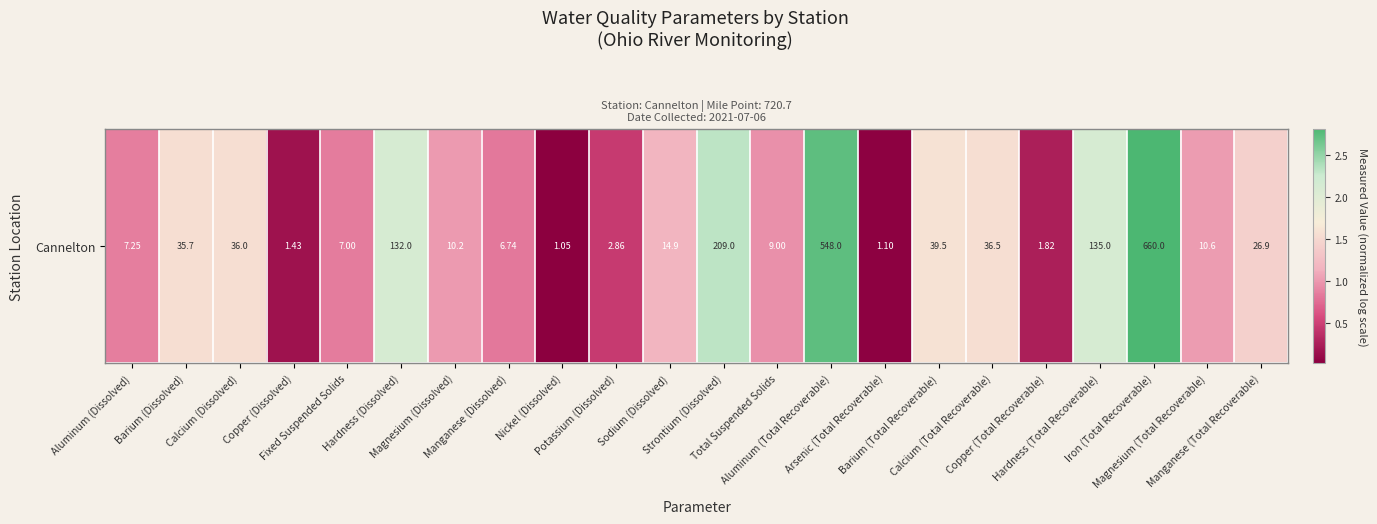

True or false: the data shows 0.5 at Potassium (Dissolved).

True